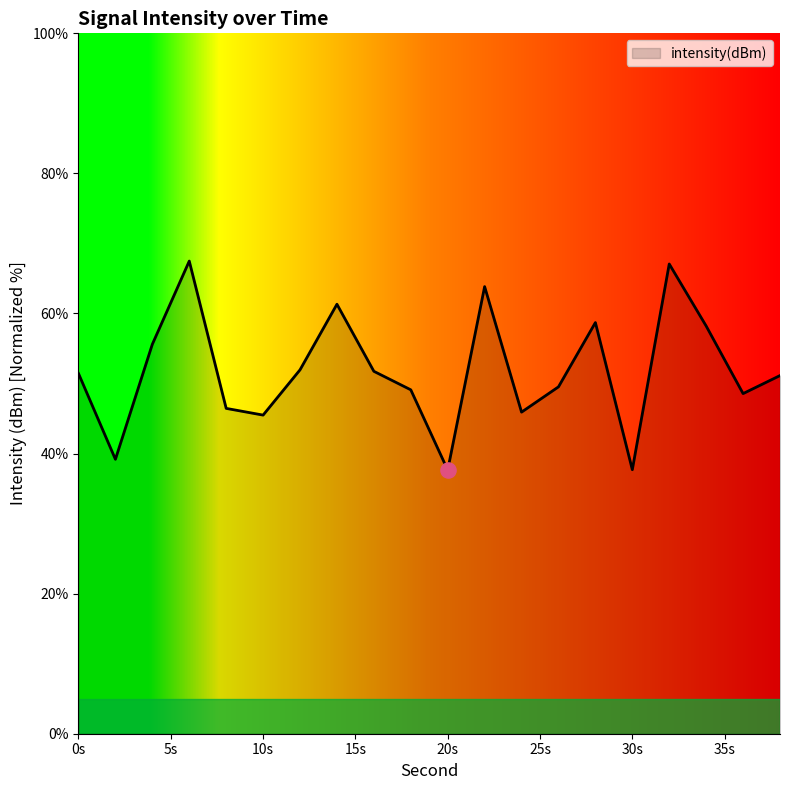

What is the difference between the maximum and minimum values?

29.8